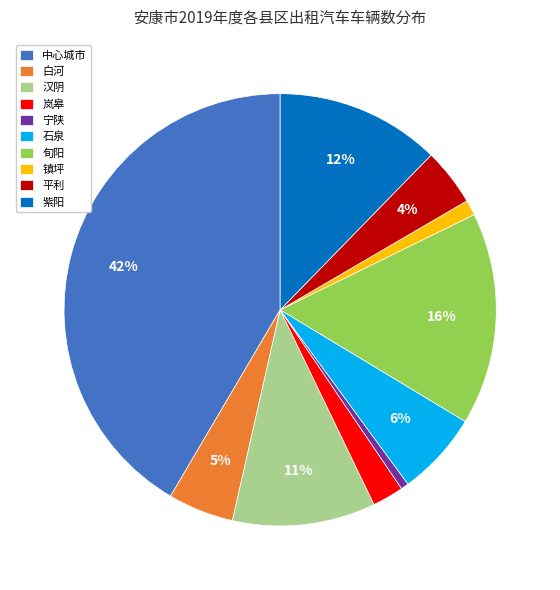

Which category has the biggest portion of the pie?

中心城市